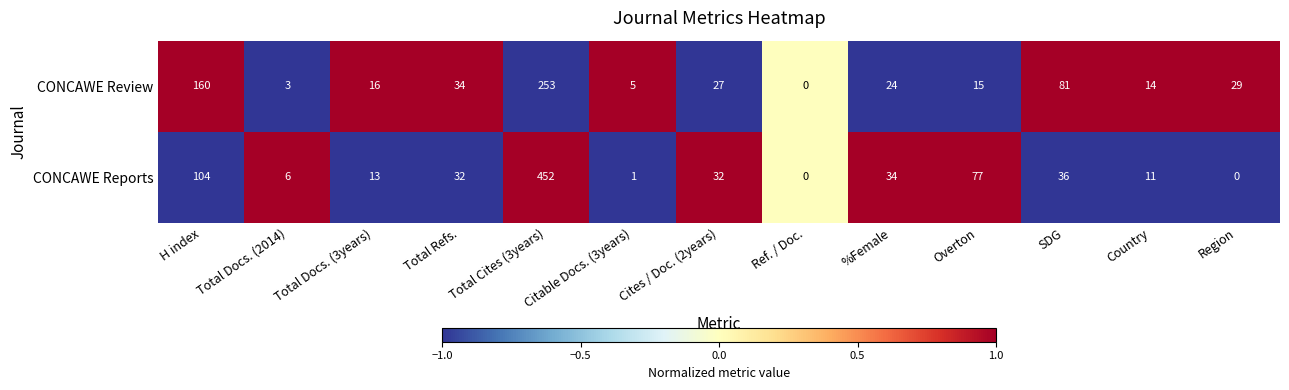

Which series has the largest total across all categories?

CONCAWE Reports